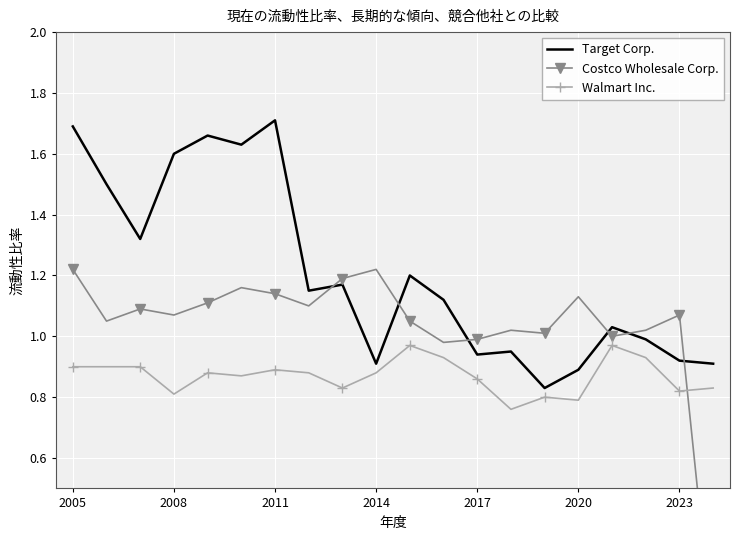

The value of Target Corp. at 2011 is 1.1. True or false?

False